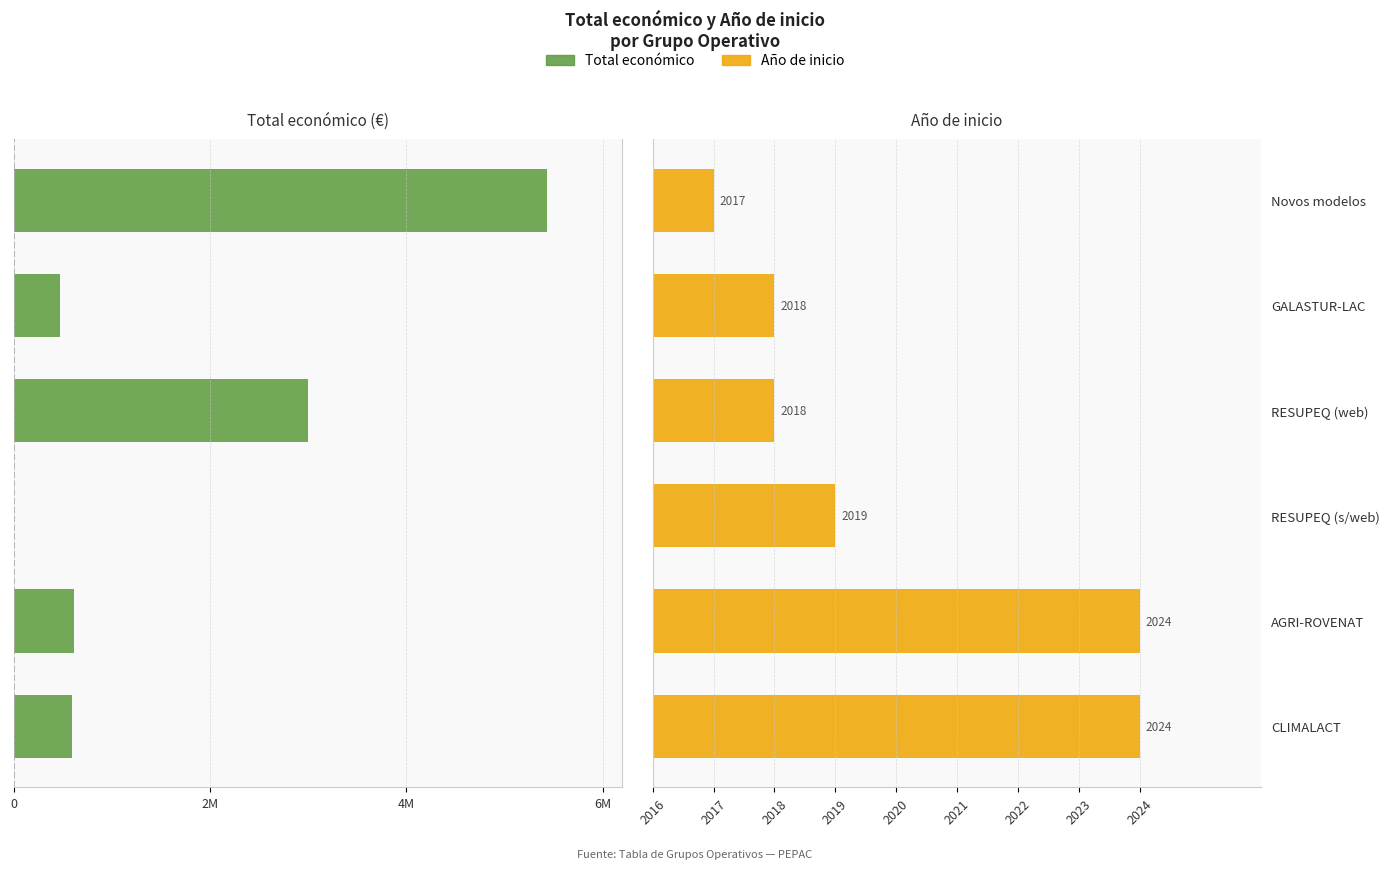

Are the bars horizontal?

Yes